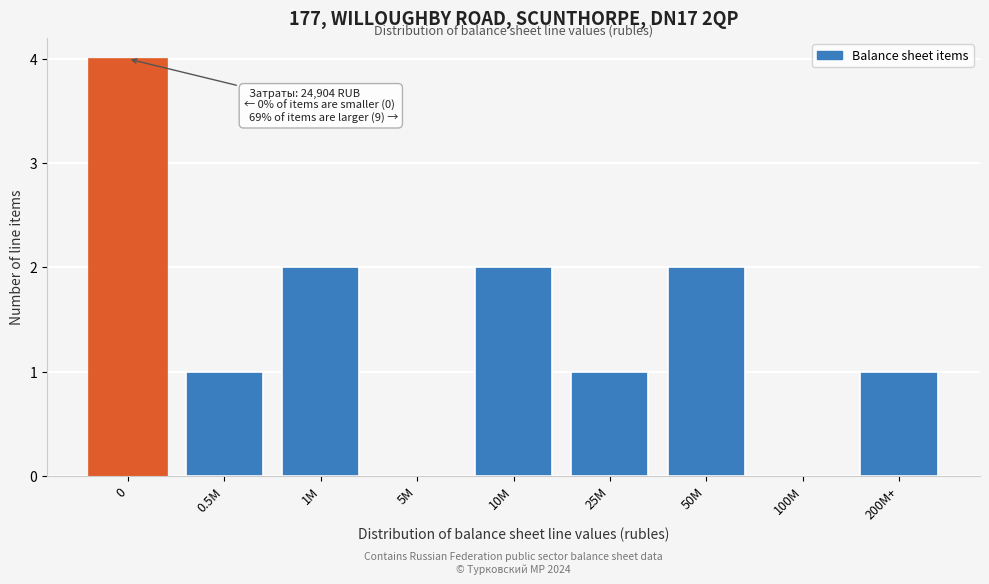

Reading left to right, list all the values displayed in this chart.

0=4	0.5M=1	1M=2	5M=0	10M=2	25M=1	50M=2	100M=0	200M+=1